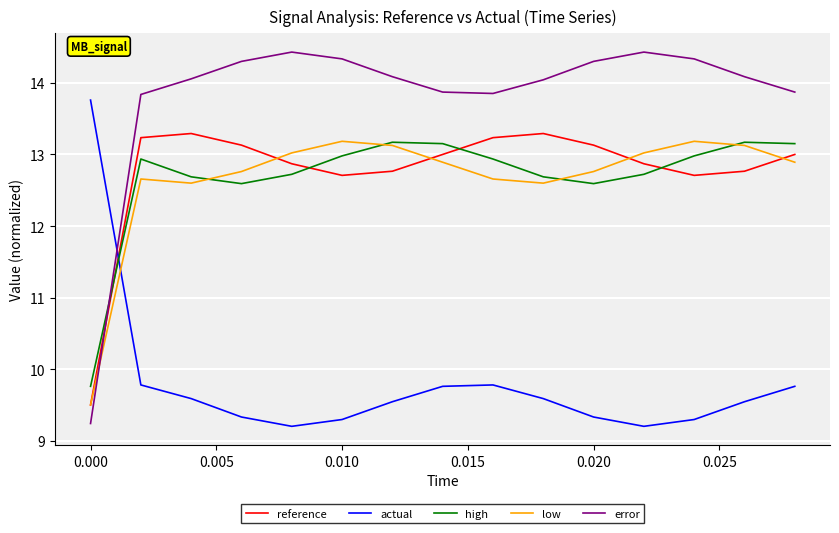

What is the lowest value of the error series?

9.2